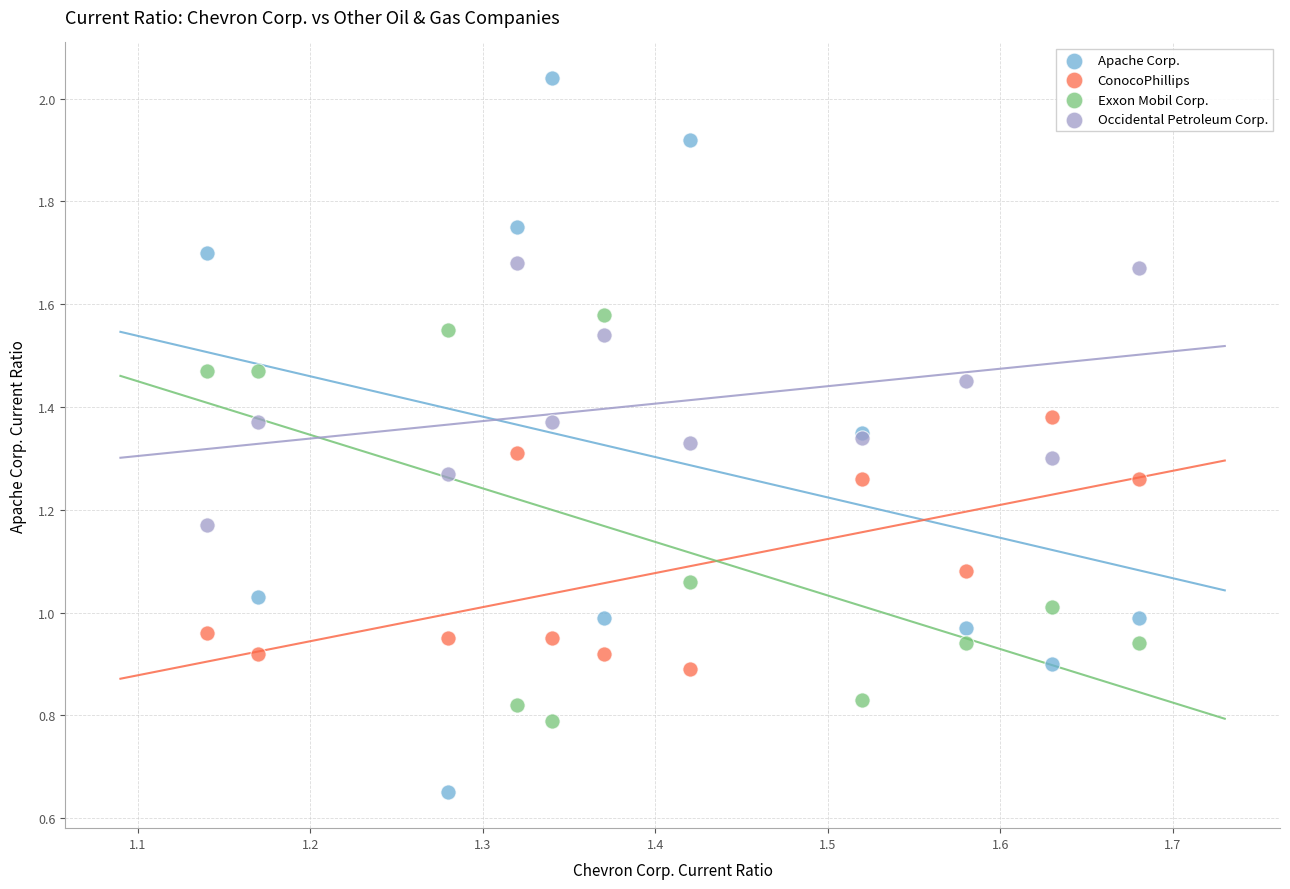

Which series has the widest spread of Y values?

Apache Corp.